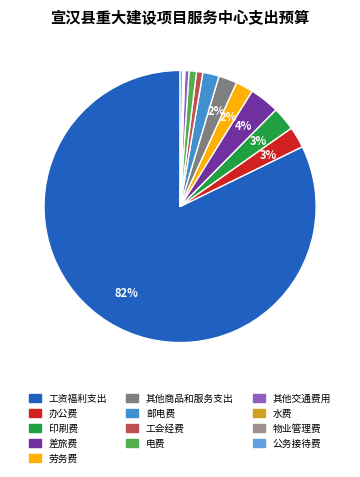

Which slice represents more than half of the pie?

工资福利支出